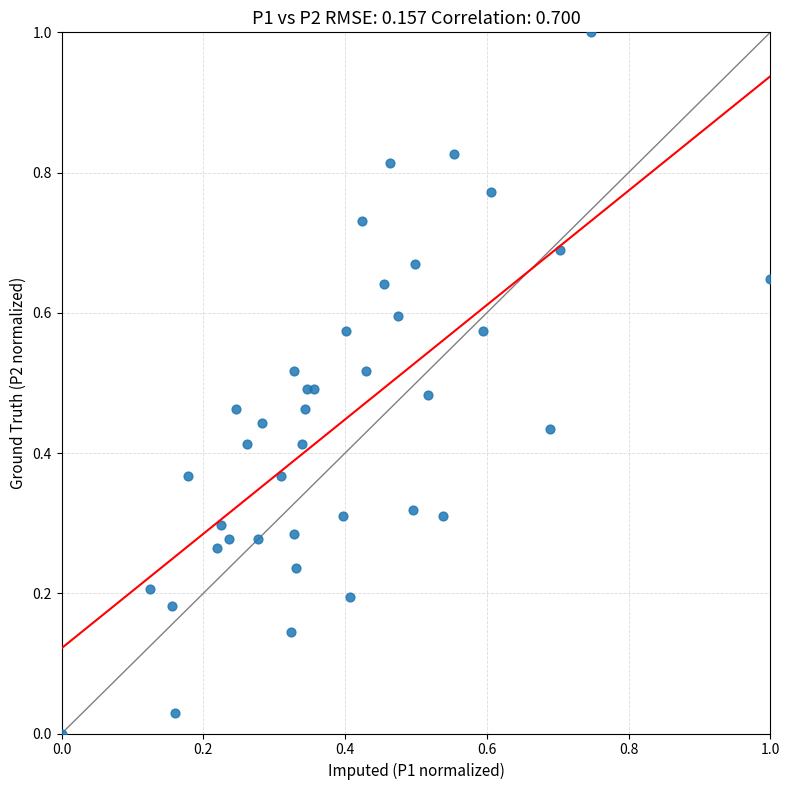

What is the range of X values (max minus min)?

1.0